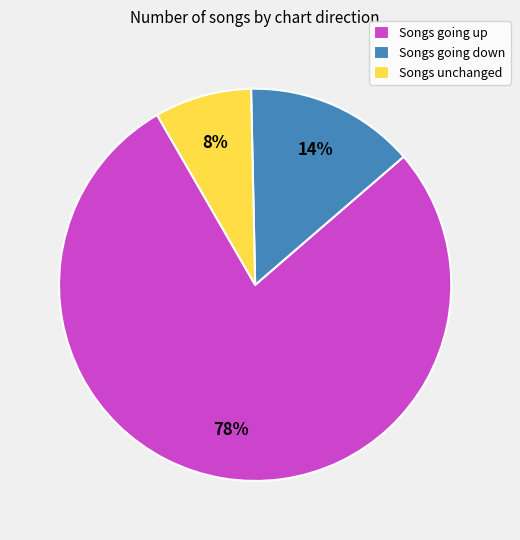

Count the number of slices in the pie.

3